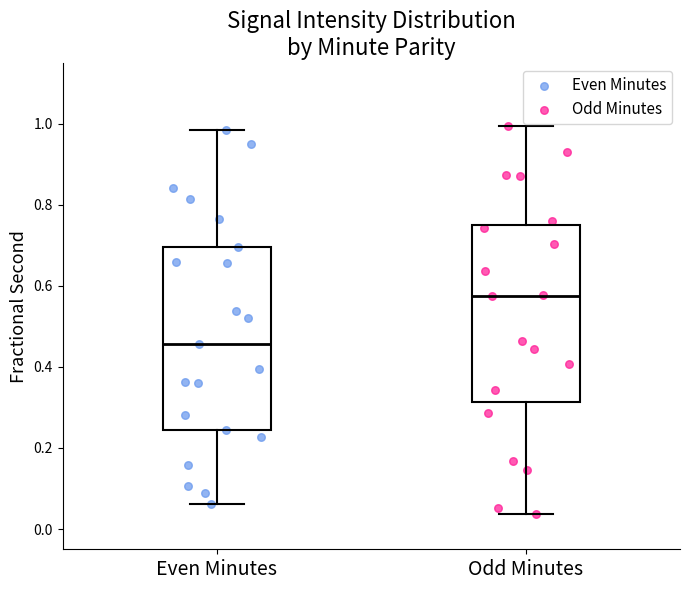

Which box has the lowest median line?

Even Minutes